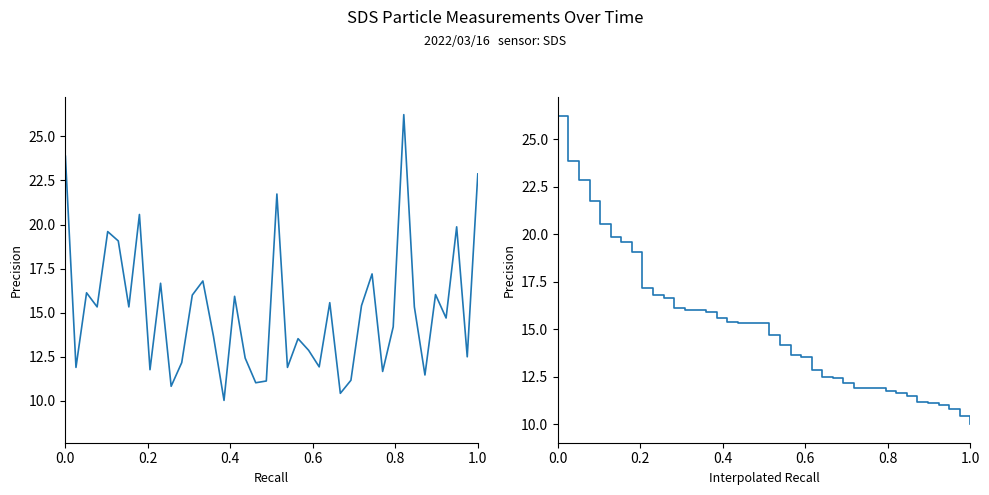

How many values in the SDS_P1 interpolated series are below 15?

20